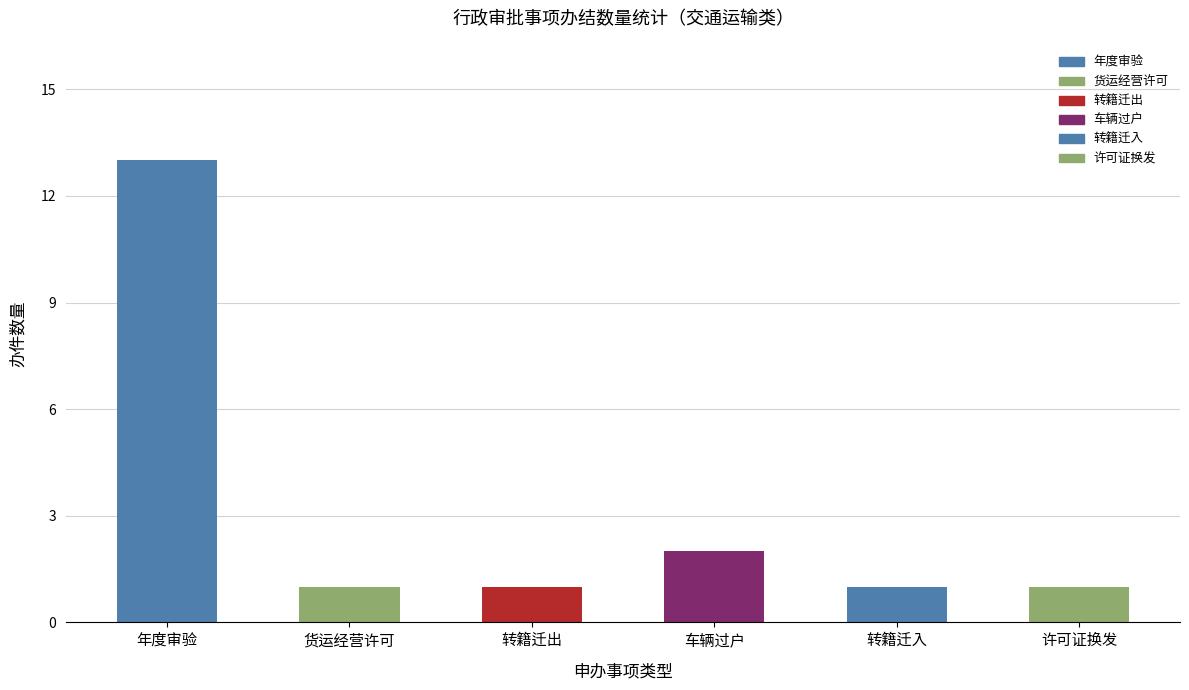

Is it true that the value at 年度审验 is 13?

True